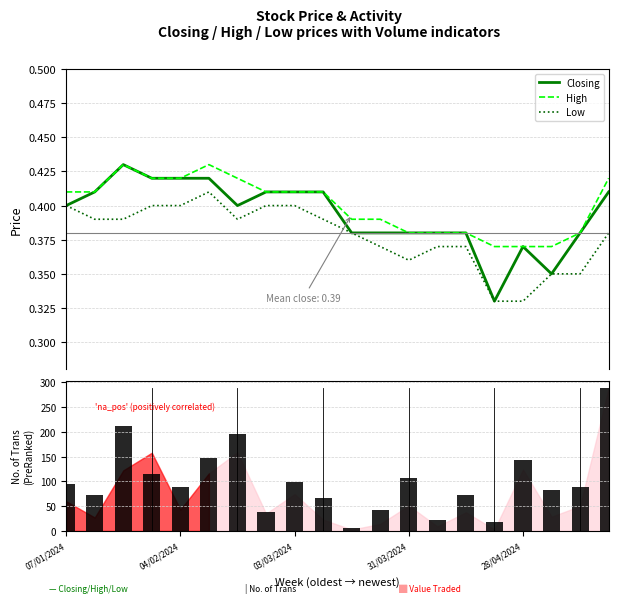

True or false: Low and High cross at least once.

False